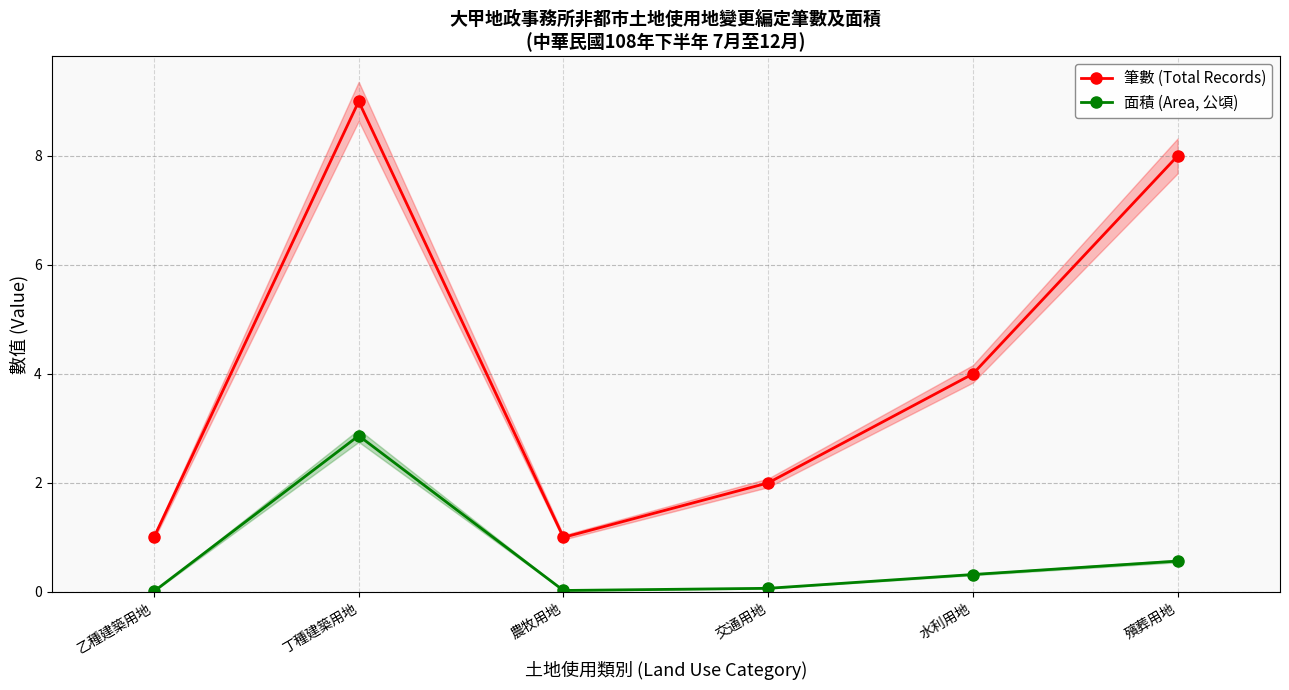

How many interior local peaks does the 筆數 (Total Records) series have?

1